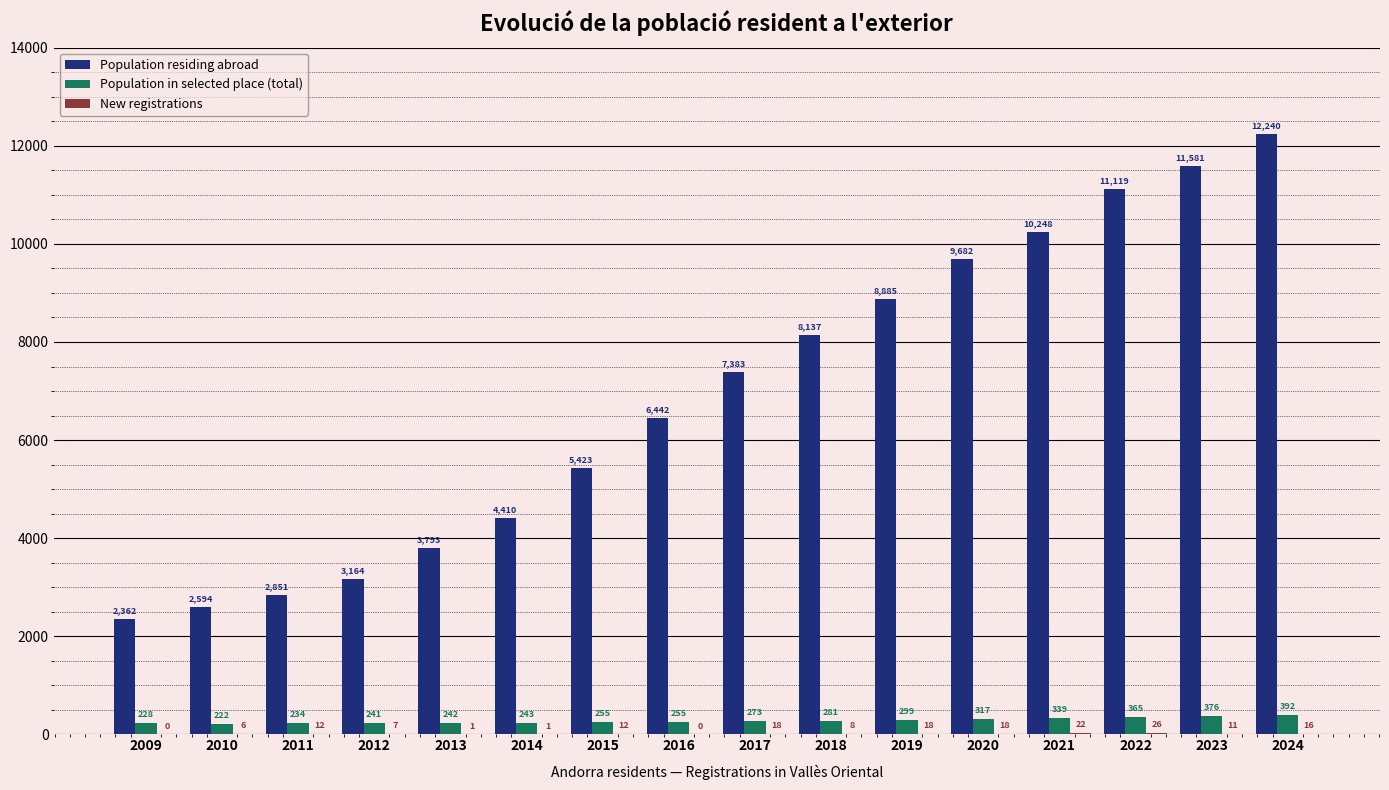

Which series changed the most between 2013 and 2015?

Population residing abroad